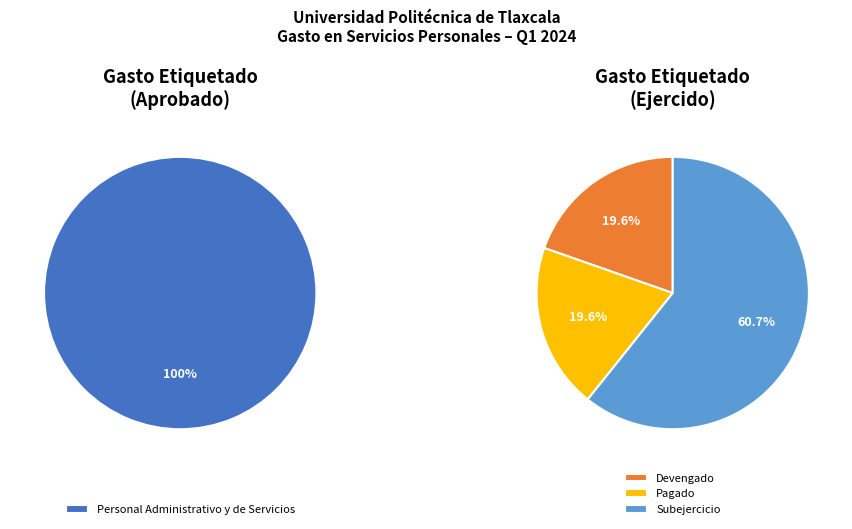

Is there a majority slice in this chart?

Yes